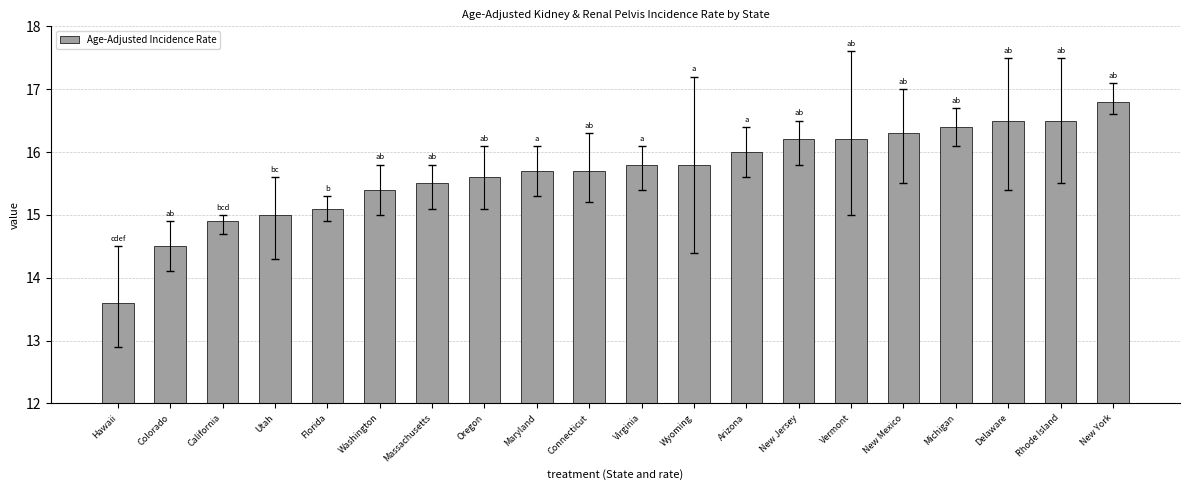

Is it true that the value at Maryland is 23.5?

False